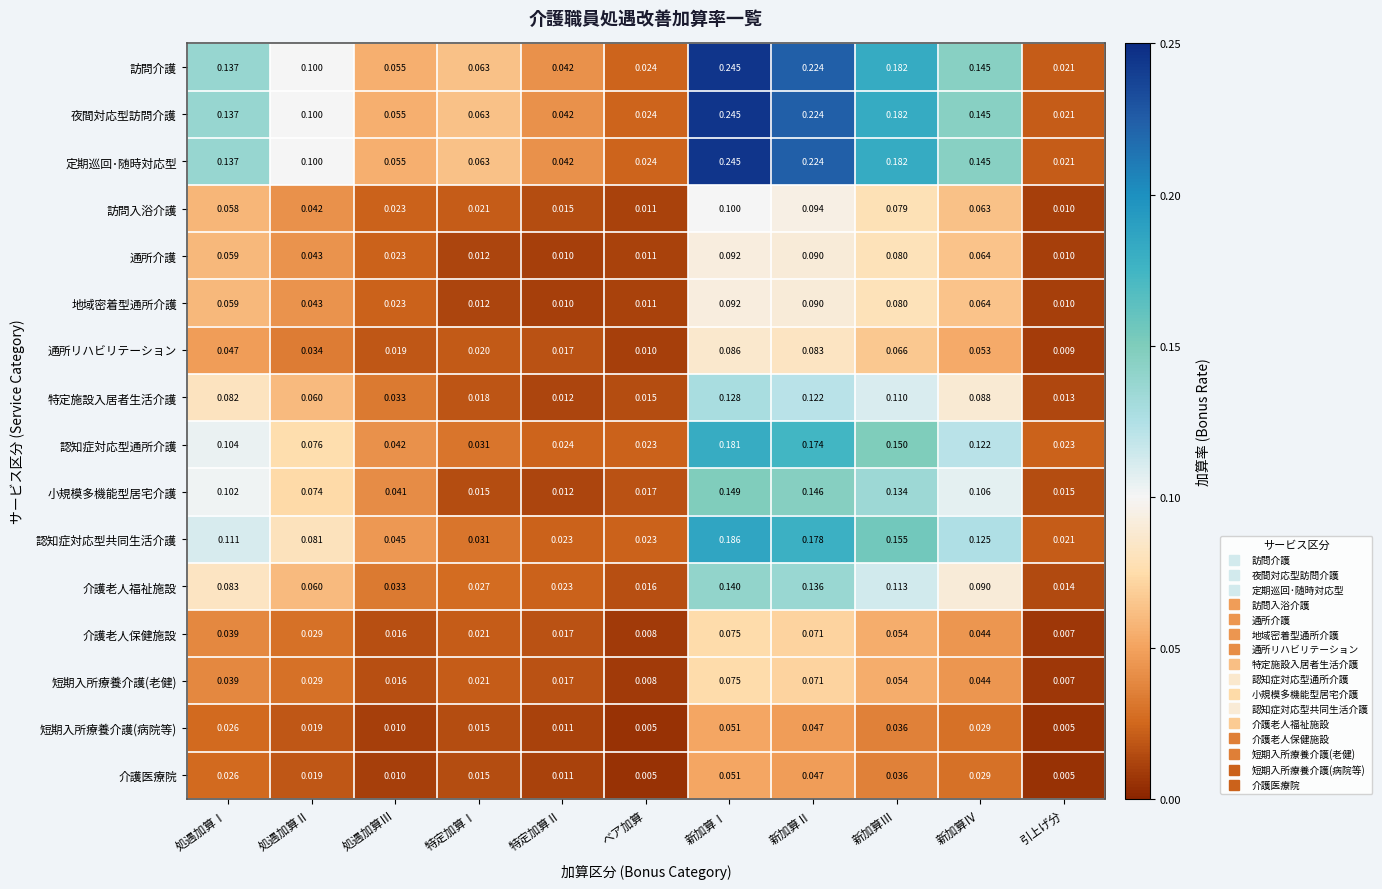

Is the value of 通所リハビリテーション at 処遇加算Ⅰ greater than the value of 訪問介護 at 新加算Ⅰ?

No